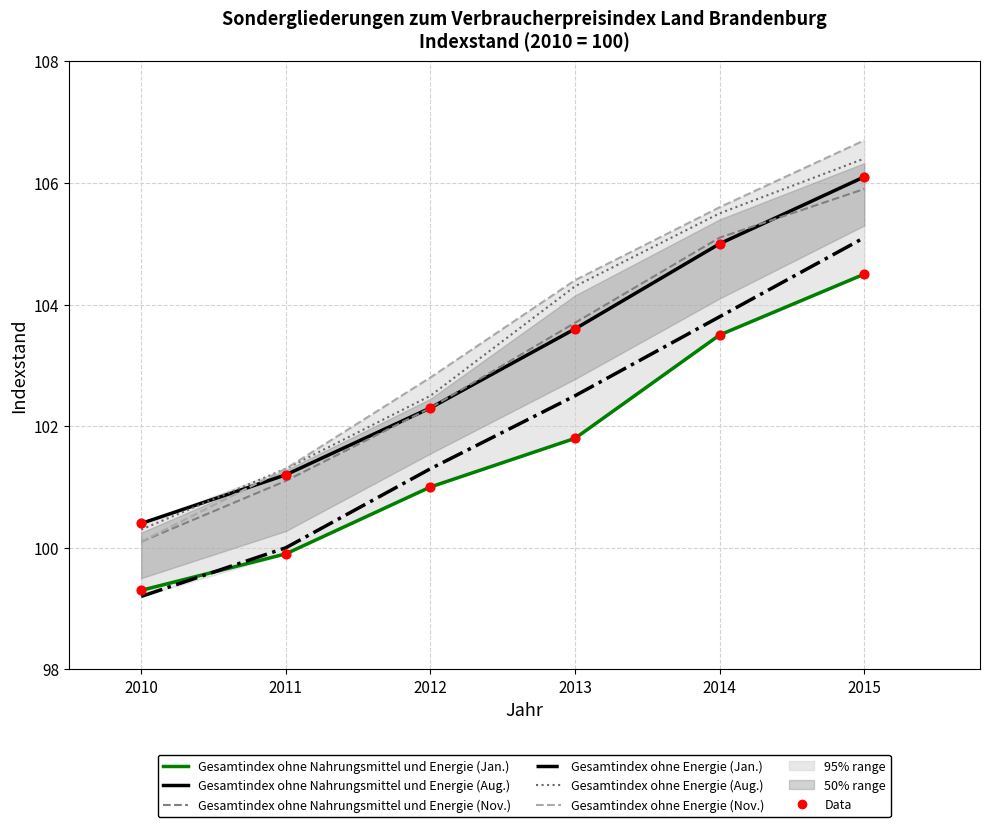

Which series has the widest spread of Y values?

Gesamtindex ohne Energie (Nov.)